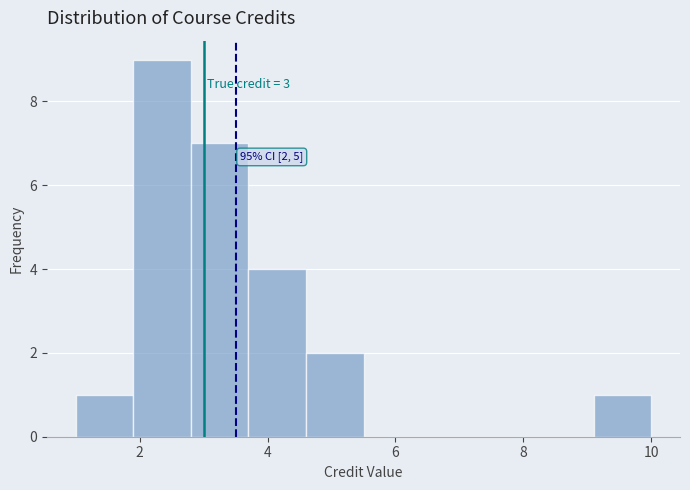

Over which range of the x-axis is the bar tallest?

1.9 to 2.8